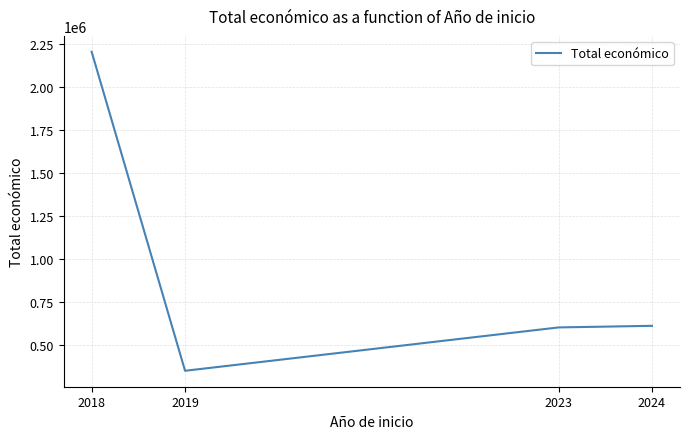

The chart shows a value of 876296.5 at 2024. True or false?

False